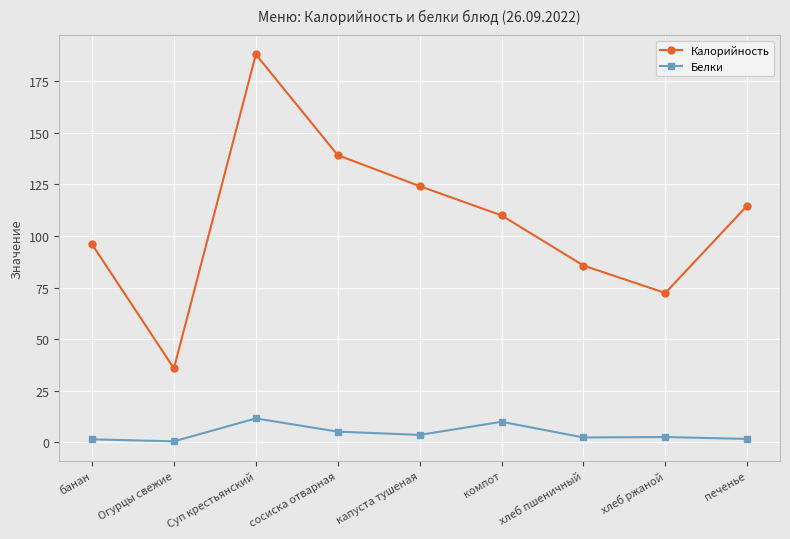

Where does the Калорийность series first go above 110?

Суп крестьянский